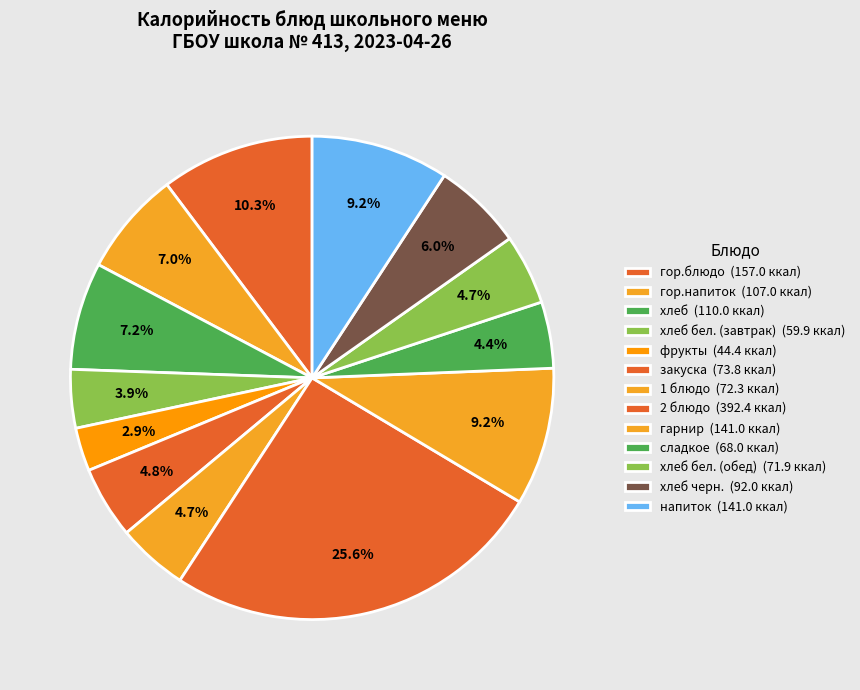

How many segments does this pie chart have?

13